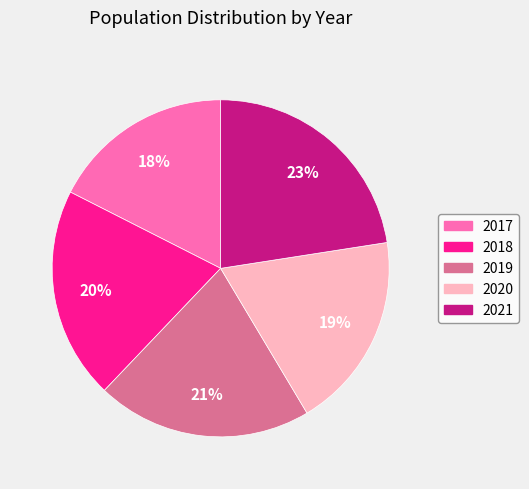

To the nearest percent, what is the difference between the largest and smallest slice percentages?

5%